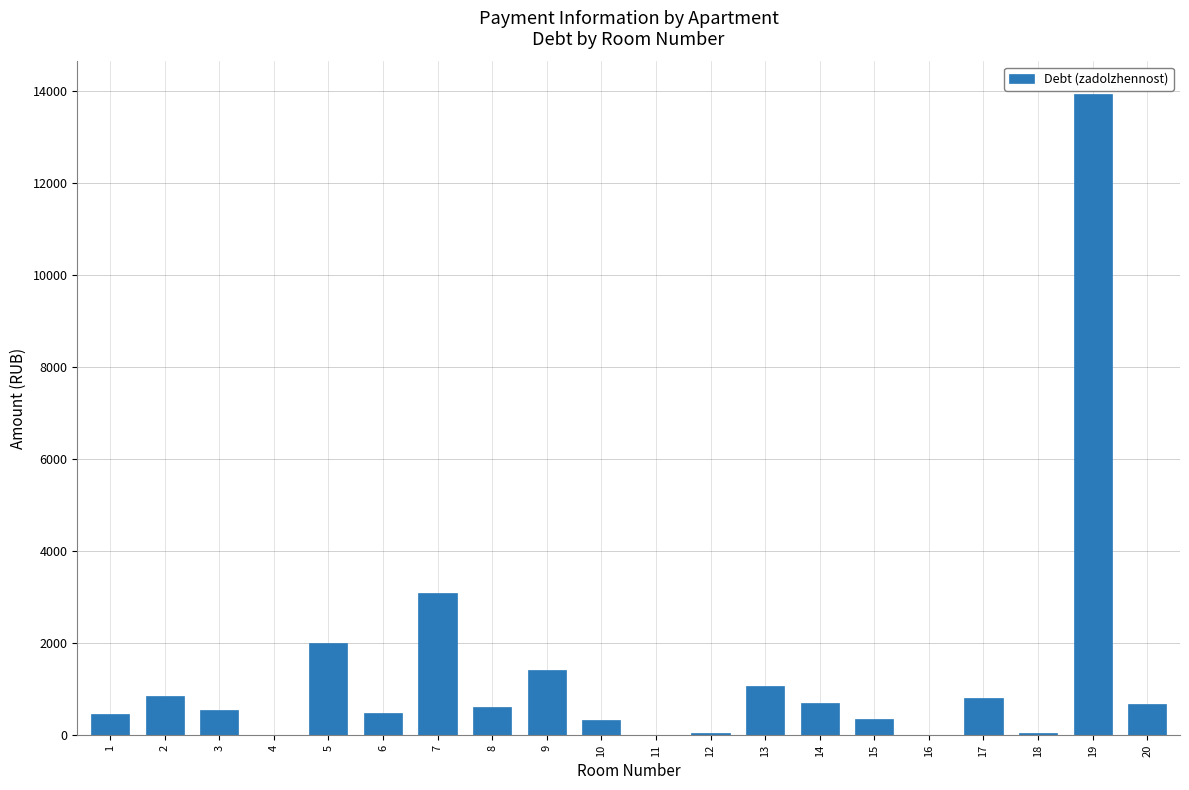

The value at 2 is 849.5. True or false?

True